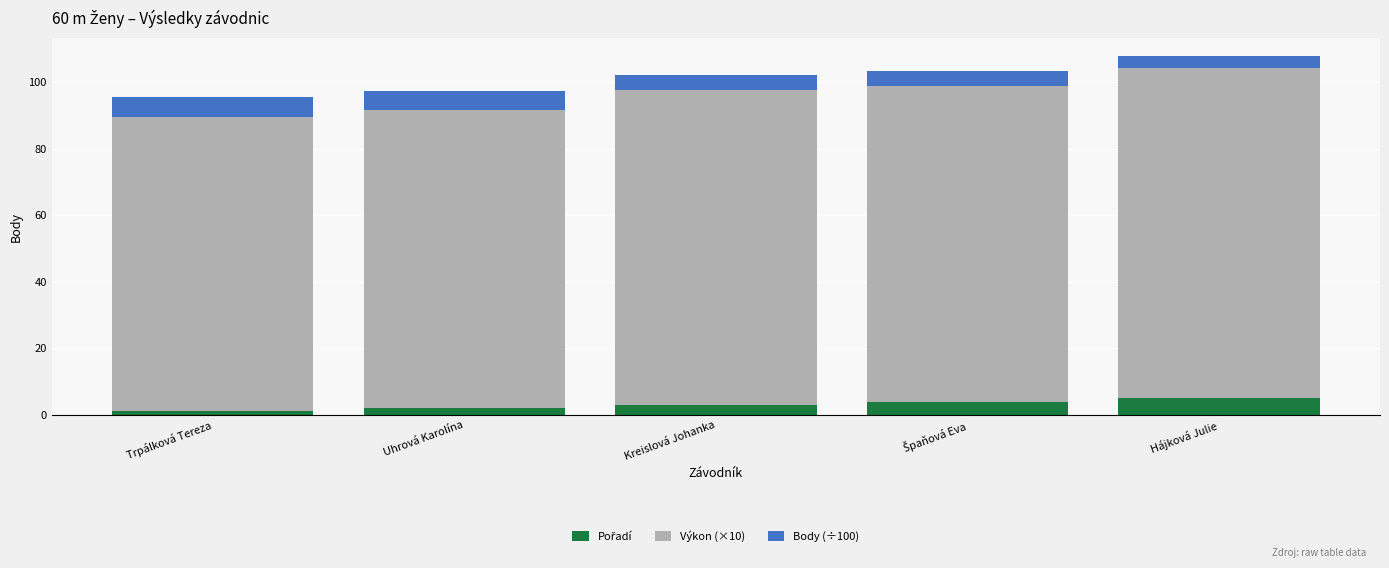

What is the difference between the second highest and second lowest values in the Pořadí series?

2.0